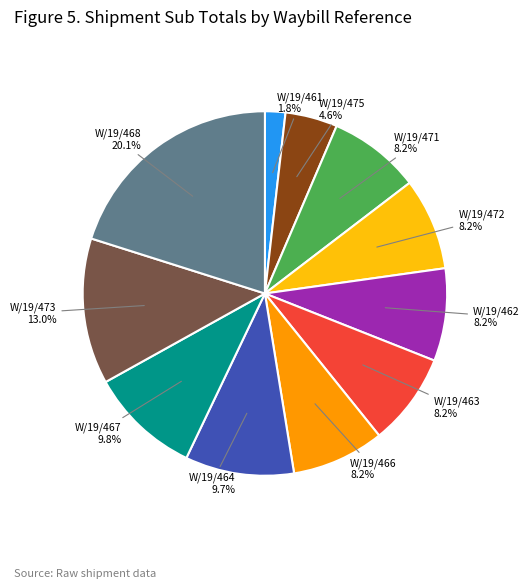

To the nearest percent, what is the difference between the W/19/463 and W/19/461 slice percentages?

6%